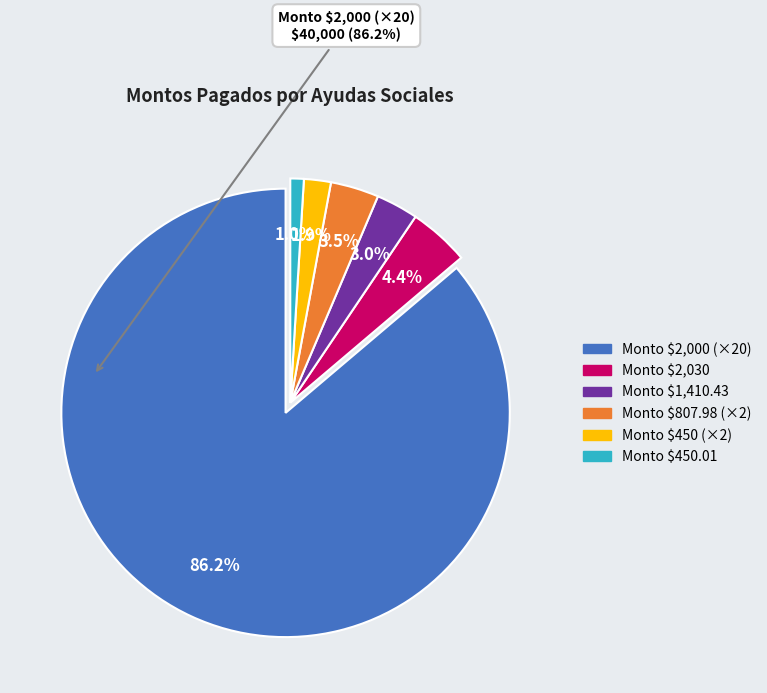

To the nearest percent, what is the difference between the largest and smallest slice percentages?

85%